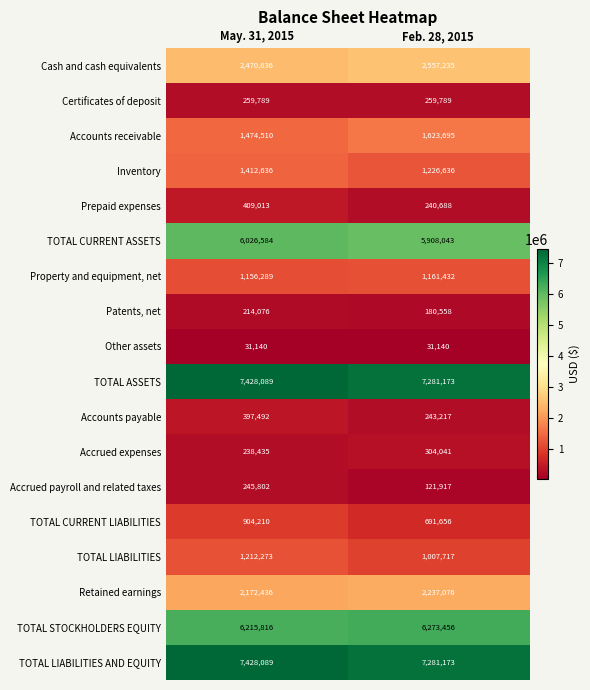

What is the total value across all series at Feb. 28, 2015?

38630642